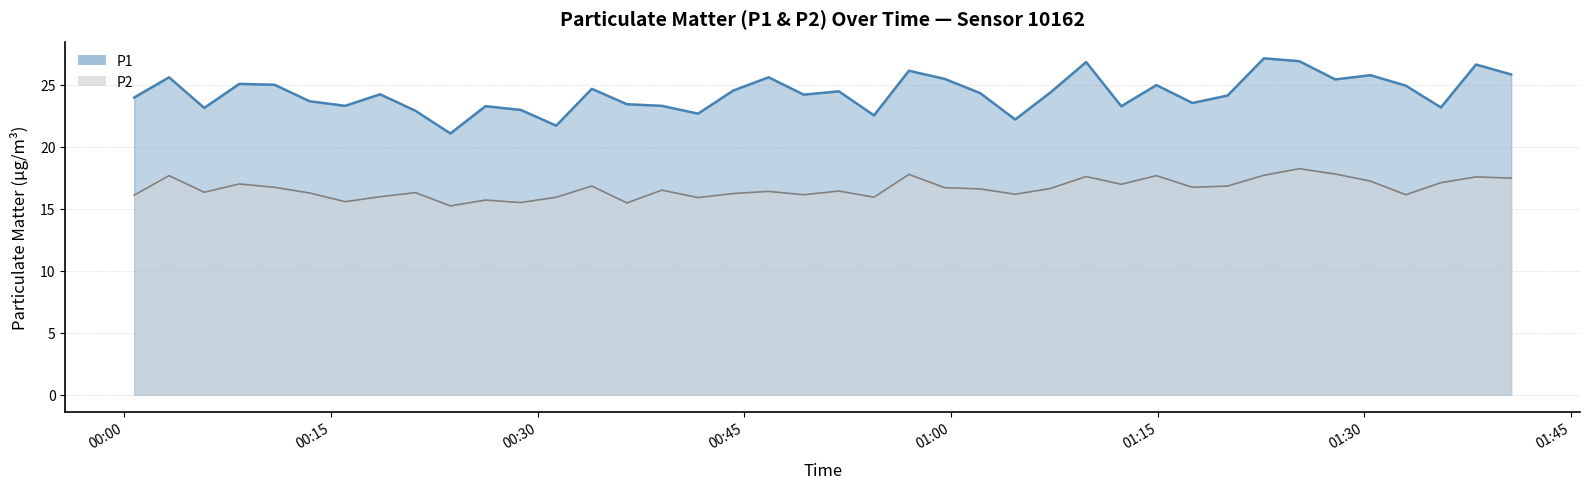

What value does the P2 series have at 2023-12-07T00:36:29?

15.5